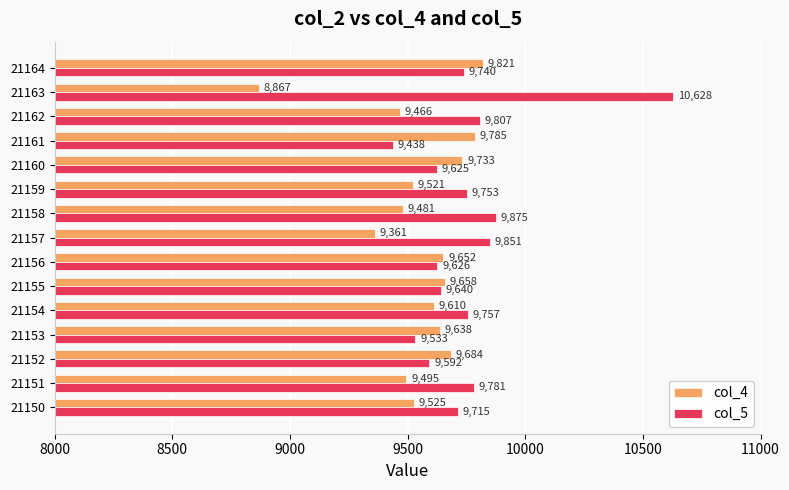

Which series has the largest total across all categories?

col_5